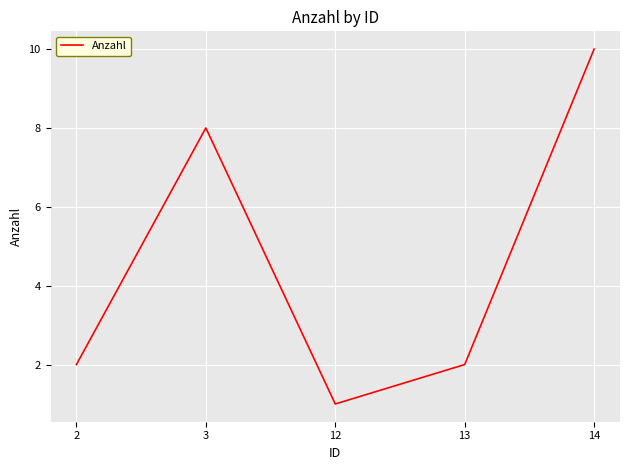

Reading right to left, what are all the values shown in this chart?

10	2	1	8	2